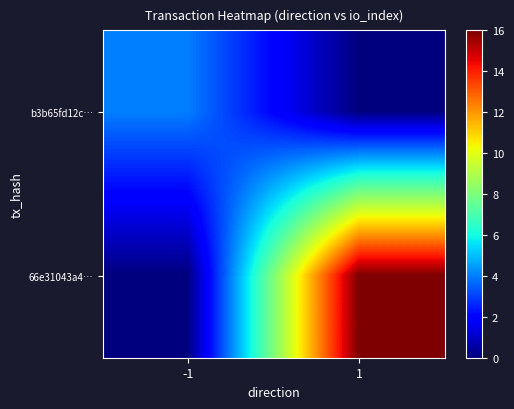

Reading right to left, list all the values displayed in this chart.

b3b65fd12c…: 1=0	-1=4
66e31043a4…: 1=16	-1=0